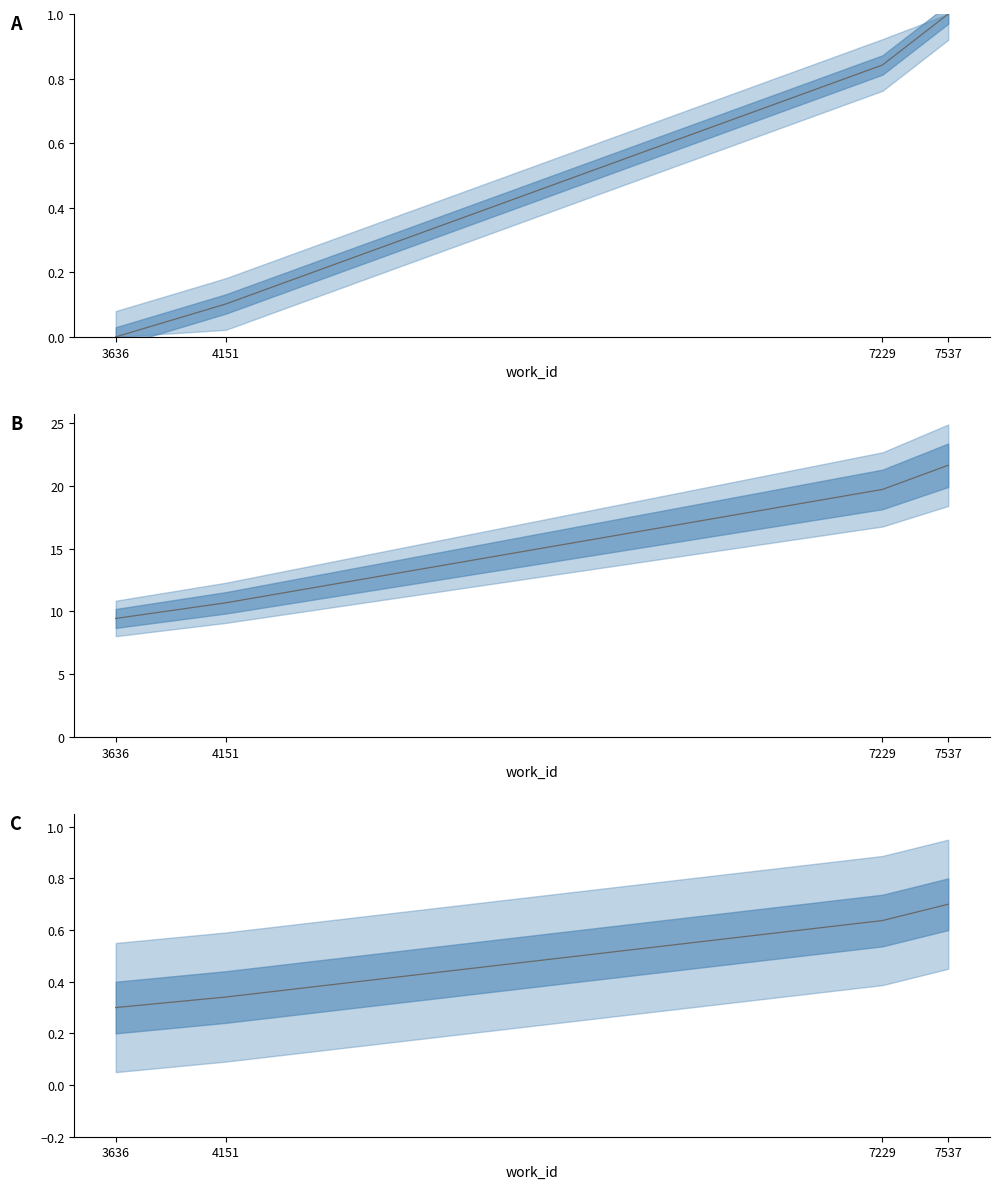

What is the sum of the values at 4151 and 3636?

0.6